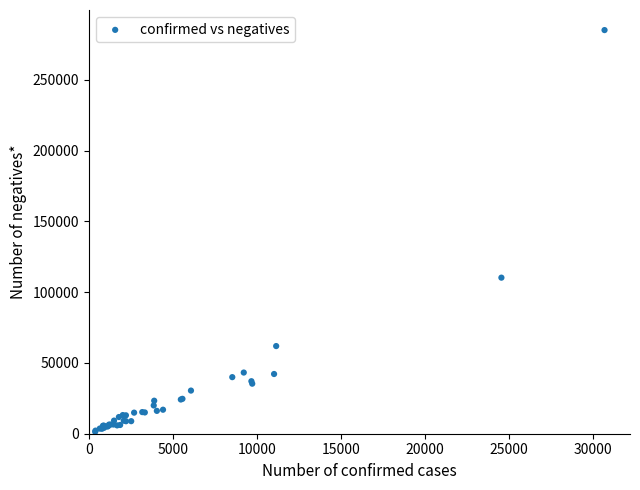

What Y value in the scatter plot is closest to 143301?

110273